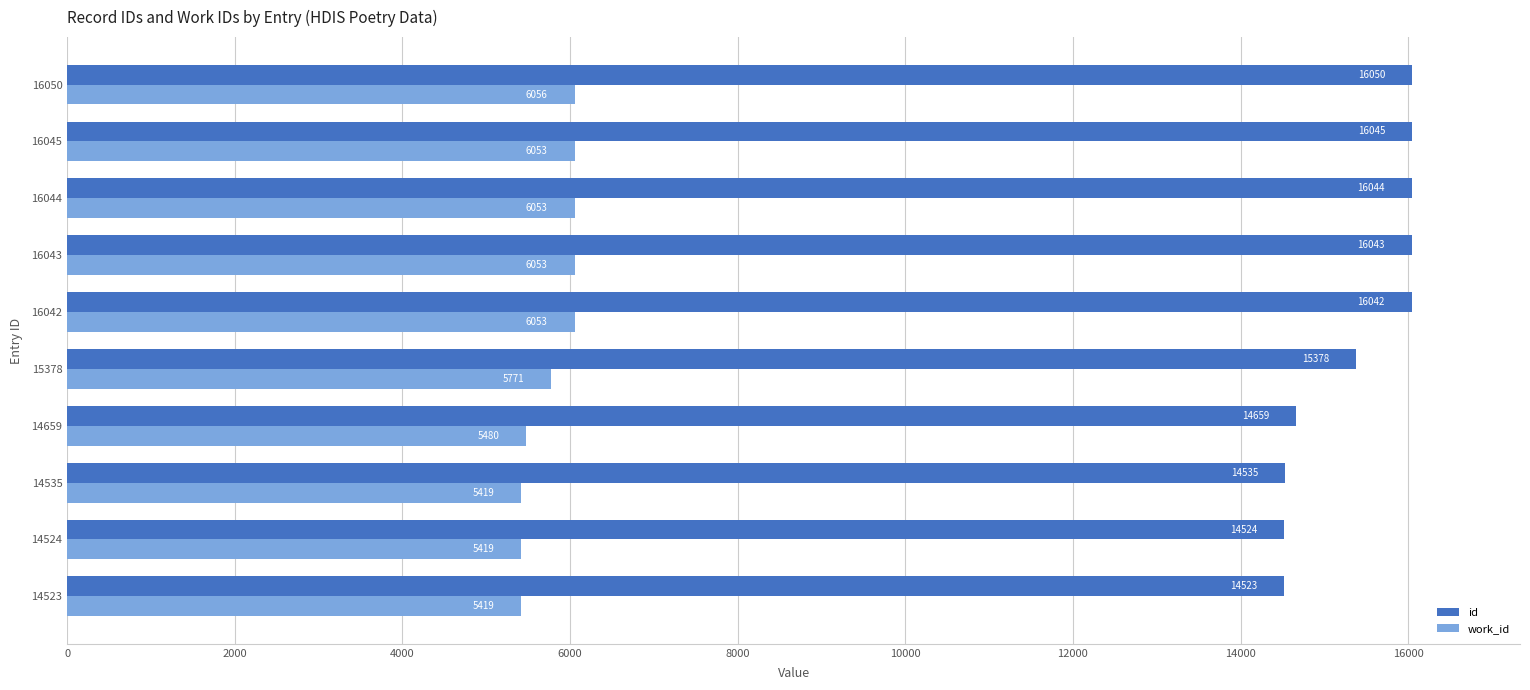

At which category is the sum across all series the highest?

16050